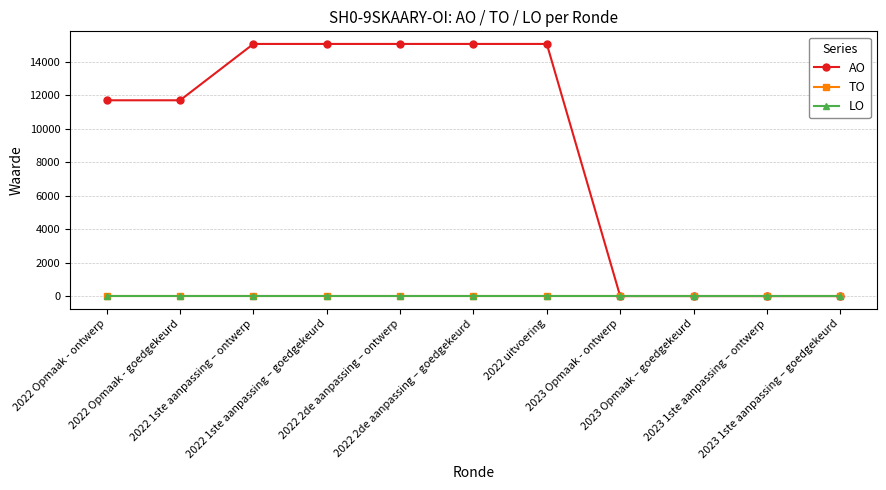

True or false: TO has a value of 0 at 2023 1ste aanpassing – goedgekeurd.

True